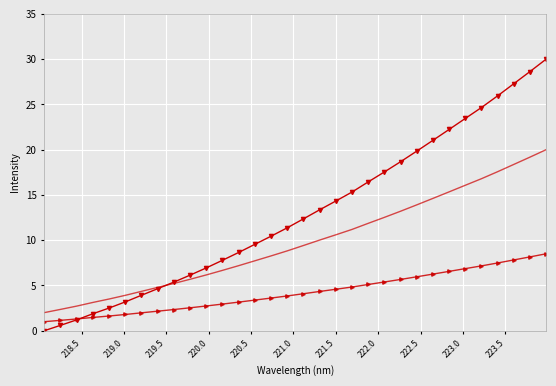

What is the greatest value displayed?

30.0